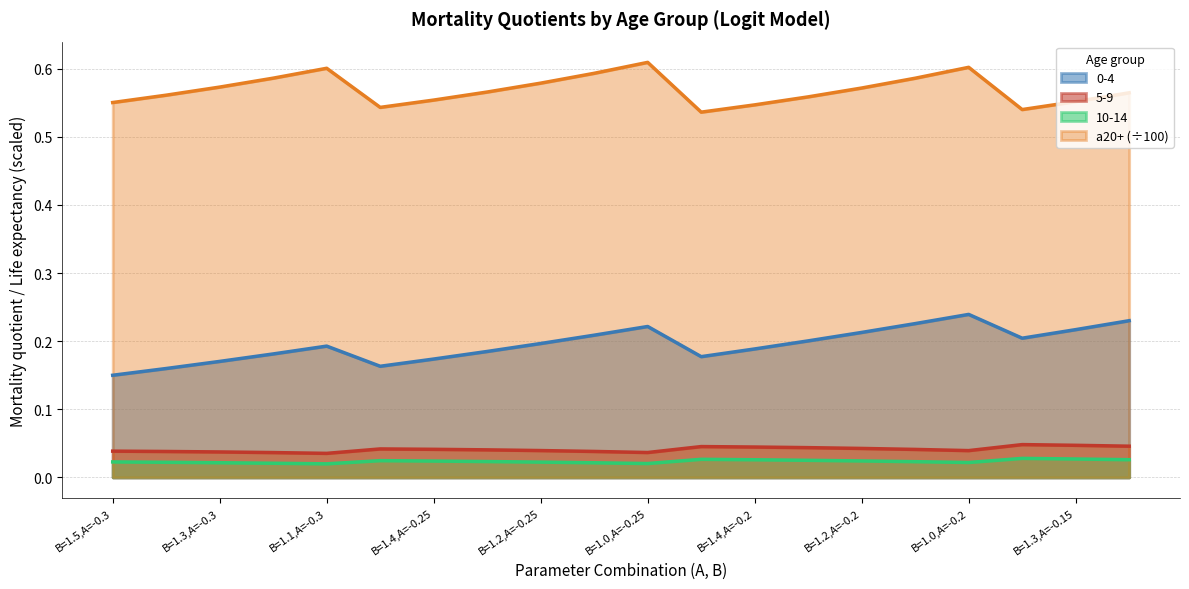

Which category has the highest value across all series?

B=1.0,A=-0.25